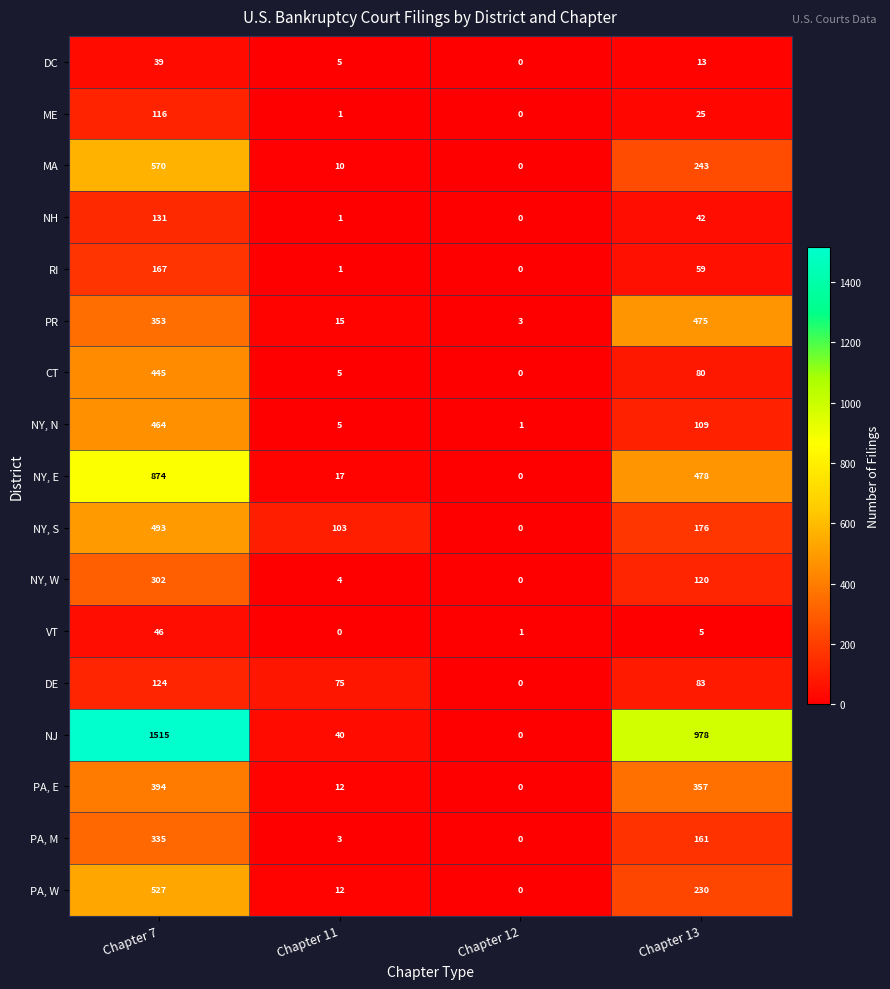

What is the sum of the PA, M values at Chapter 7 and Chapter 13?

496